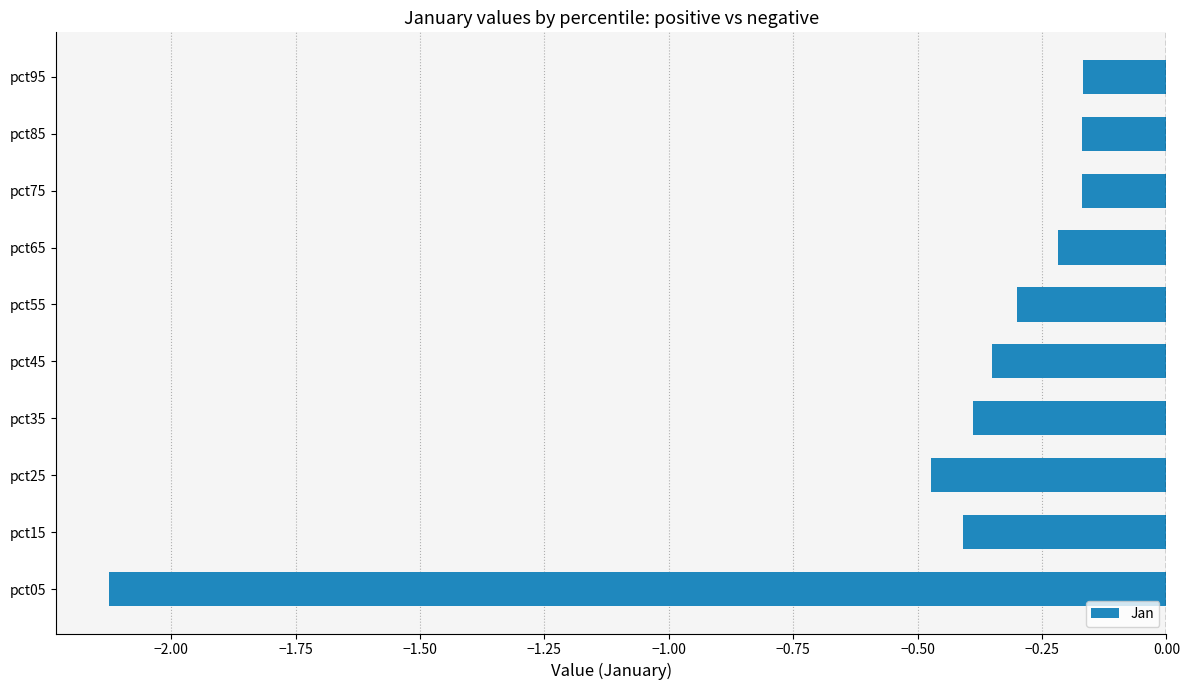

What is the difference between the second highest and second lowest values?

0.3